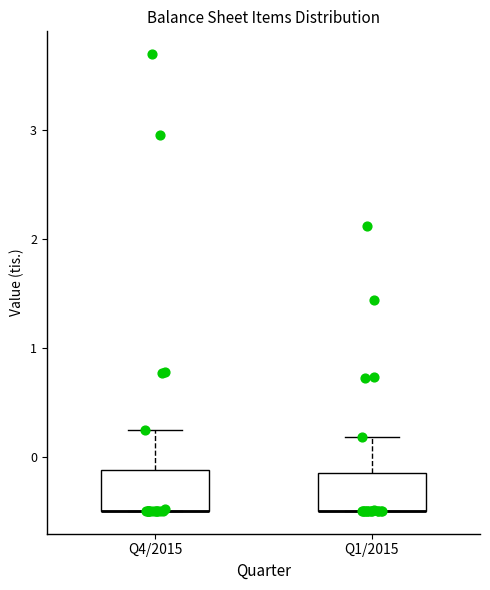

Reading left to right, read every box against the y-axis: the position of its median line, the range the box covers, and the ends of its whiskers. The values are not printed on the chart, so give them approximately, as read against the axis.

Q4/2015: median -0.5 (drawn on the box's lower edge), box -0.5 to -0.1, whiskers -0.5 to 0.3
Q1/2015: median -0.5 (drawn on the box's lower edge), box -0.5 to -0.1, whiskers -0.5 to 0.2